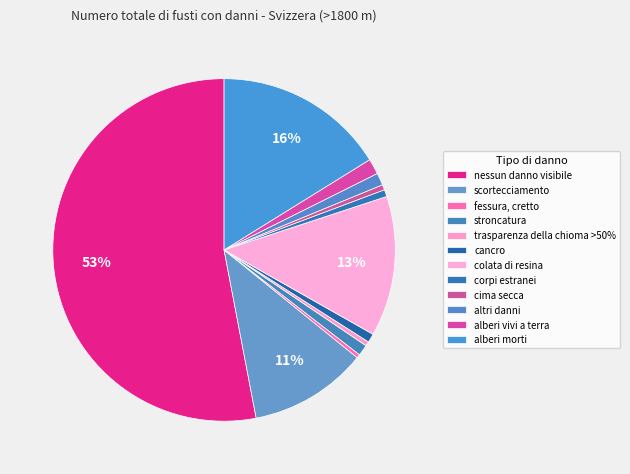

Between corpi estranei and colata di resina, which is larger?

colata di resina